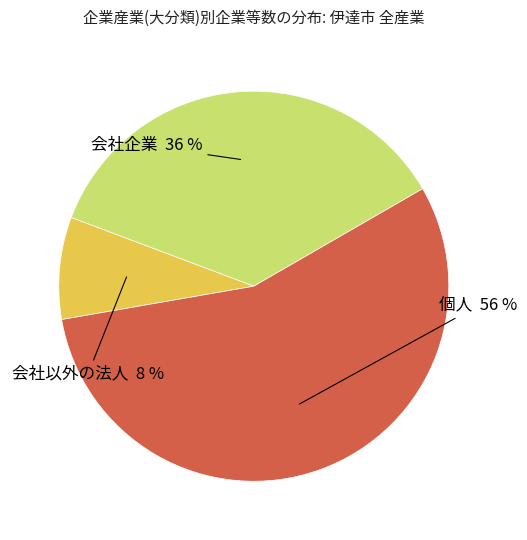

To the nearest percent, what is the average slice percentage?

33%